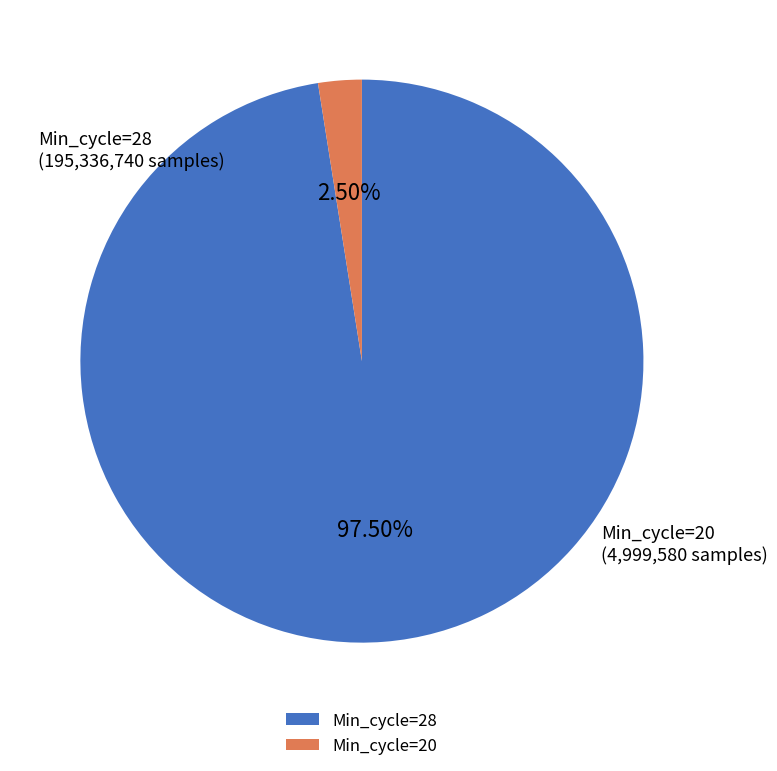

Rank the categories by value from lowest to highest.

Min_cycle=20, Min_cycle=28